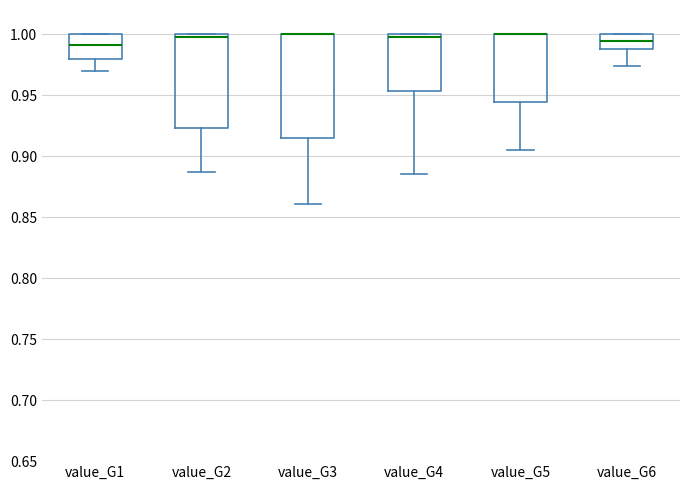

Reading left to right, read every box against the y-axis: the position of its median line, the range the box covers, and the ends of its whiskers. The values are not printed on the chart, so give them approximately, as read against the axis.

value_G1: median 0.990, box 0.980 to 1.000, whiskers 0.970 to 1.000
value_G2: median 1.000 (just below the box's upper edge), box 0.925 to 1.000, whiskers 0.885 to 1.000
value_G3: median 1.000 (drawn on the box's upper edge), box 0.915 to 1.000, whiskers 0.860 to 1.000
value_G4: median 1.000 (just below the box's upper edge), box 0.955 to 1.000, whiskers 0.885 to 1.000
value_G5: median 1.000 (drawn on the box's upper edge), box 0.945 to 1.000, whiskers 0.905 to 1.000
value_G6: median 0.995, box 0.990 to 1.000, whiskers 0.975 to 1.000